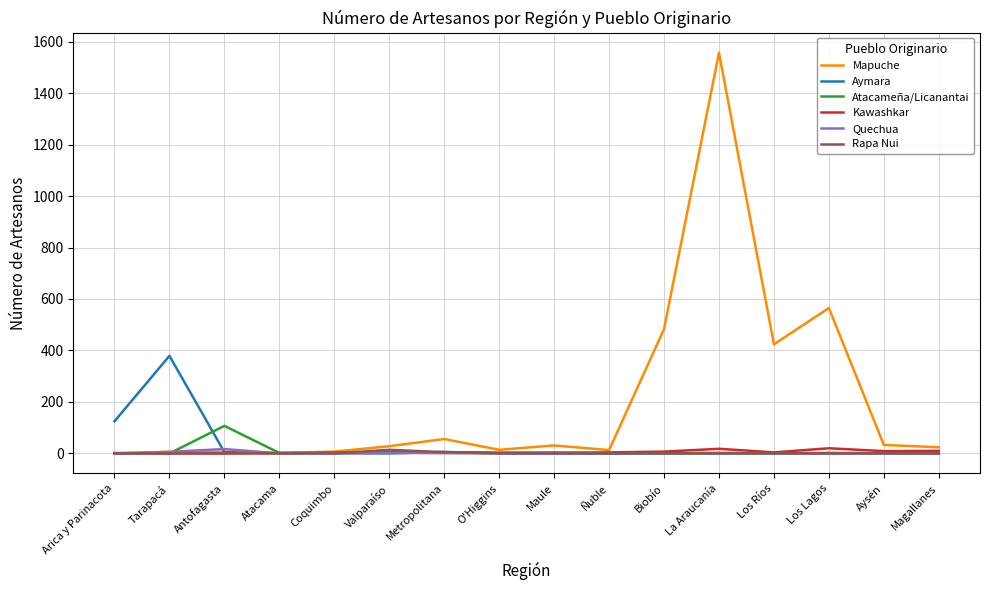

What are all the series names shown in the legend?

Mapuche, Aymara, Atacameña/Licanantai, Kawashkar, Quechua, Rapa Nui